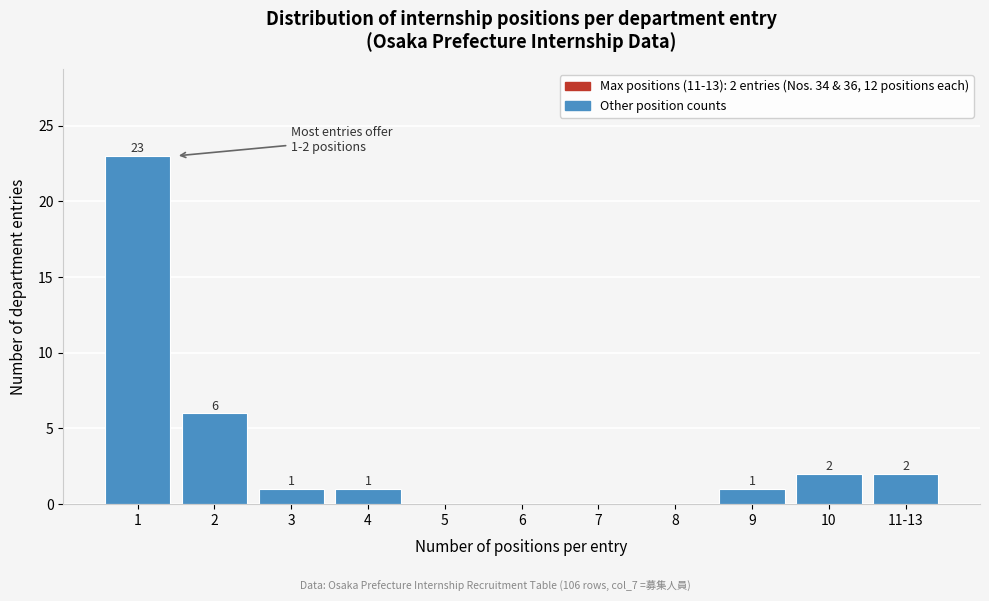

Reading left to right, list all the values displayed in this chart.

1=23	2=6	3=1	4=1	5=0	6=0	7=0	8=0	9=1	10=2	11-13=2